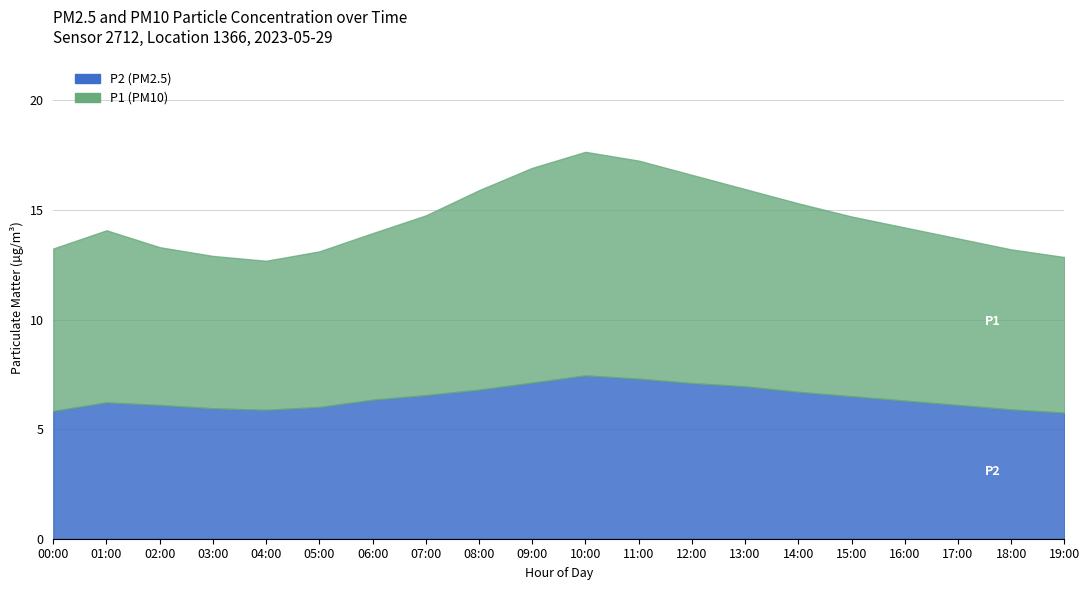

How many values in the P2 series exceed 6?

15